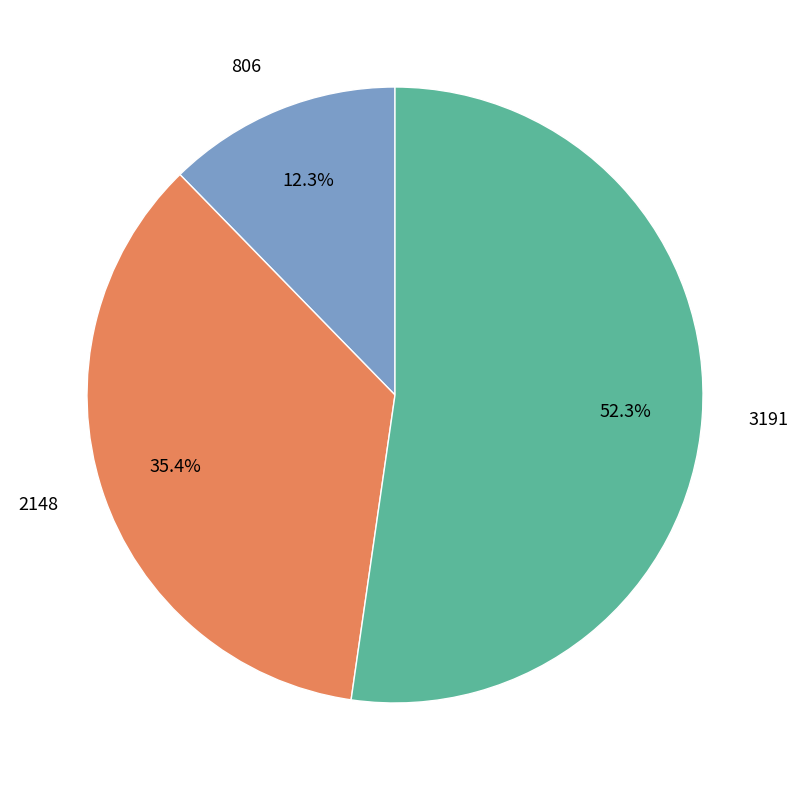

What is the largest slice in the pie chart?

3191